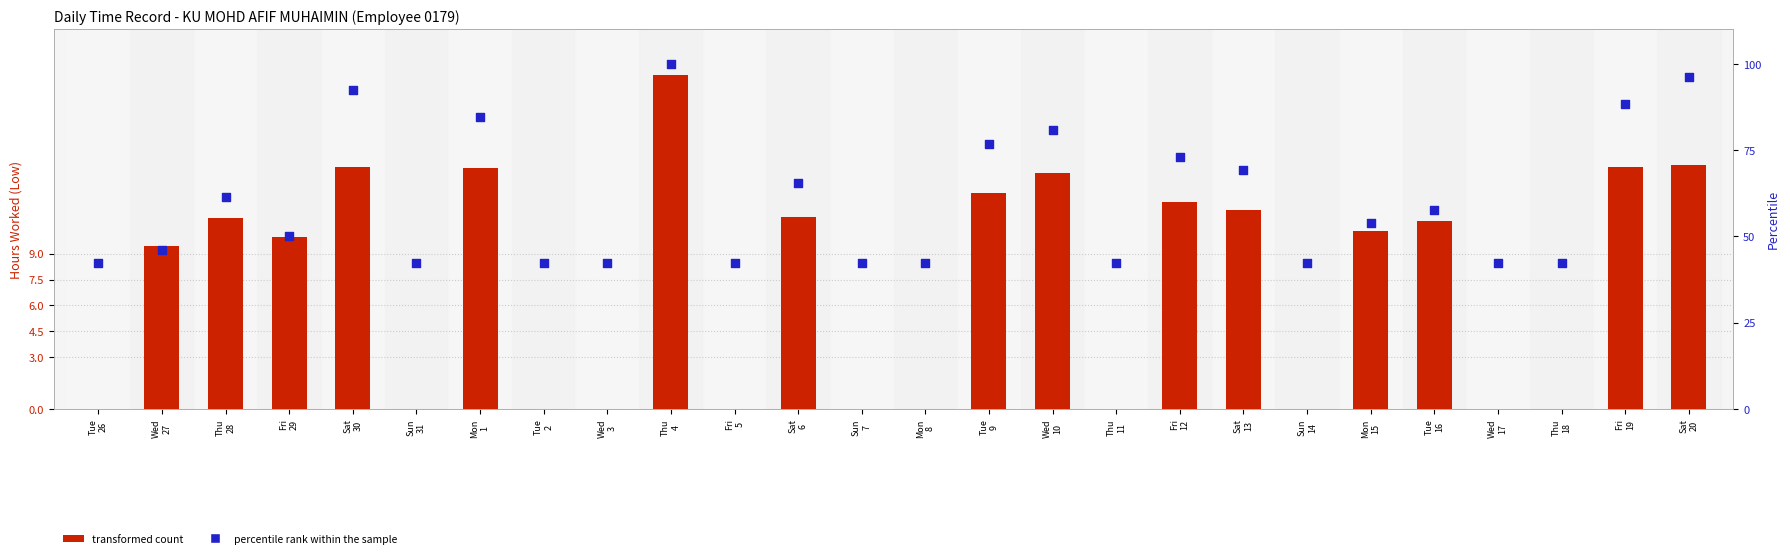

What are all the series names shown in the legend?

transformed count, percentile rank within the sample